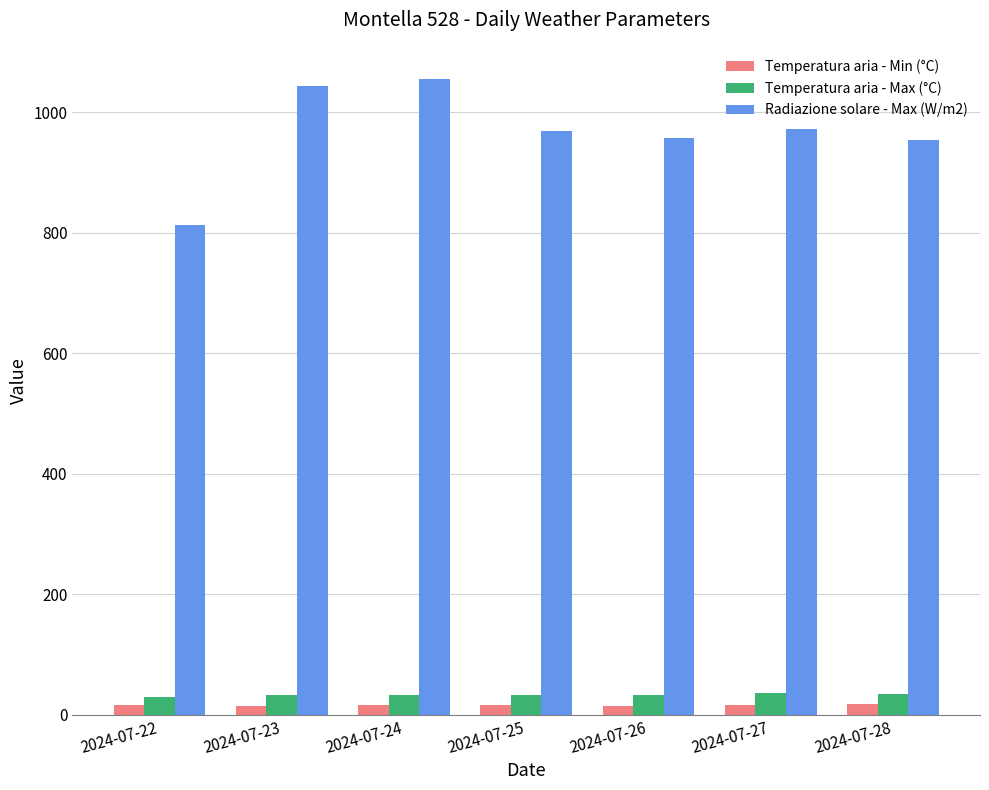

Which series has the largest range (max minus min)?

Radiazione solare - Max (W/m2)